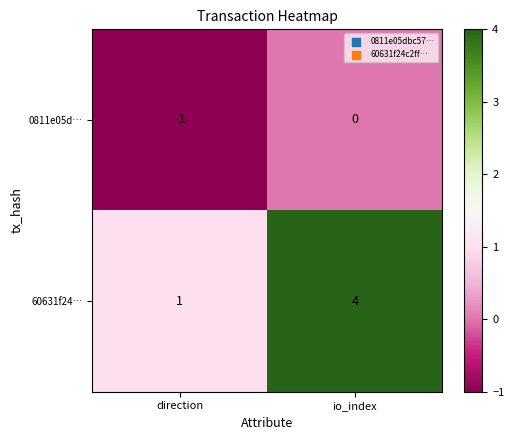

At which category is the sum across all series the highest?

io_index